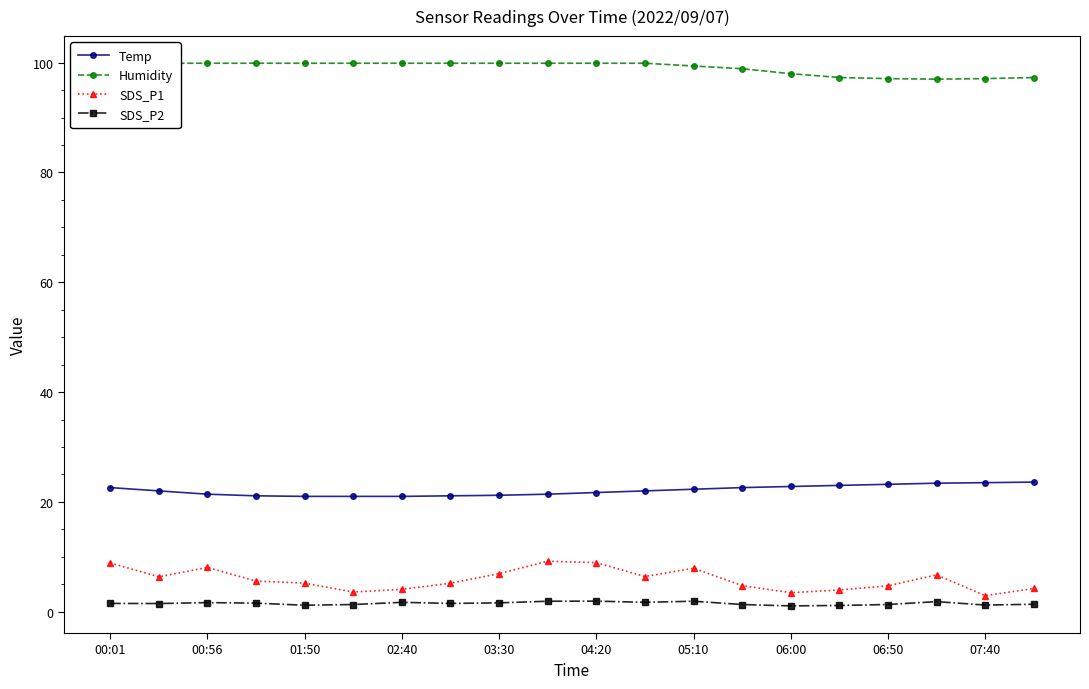

True or false: SDS_P2 has more than 0 interior local peaks.

True